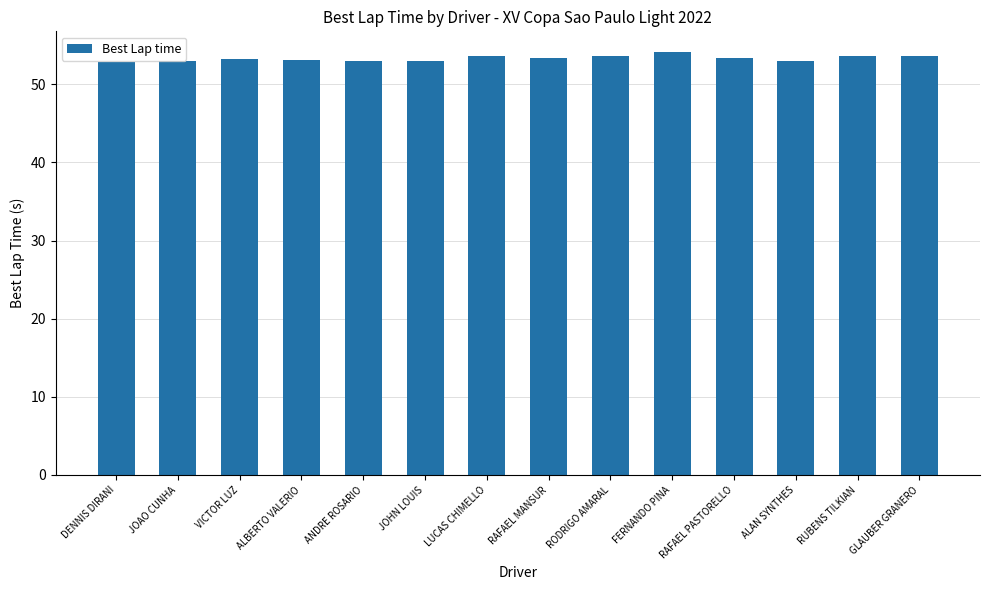

What is the value of the 2nd bar from the left?

52.9